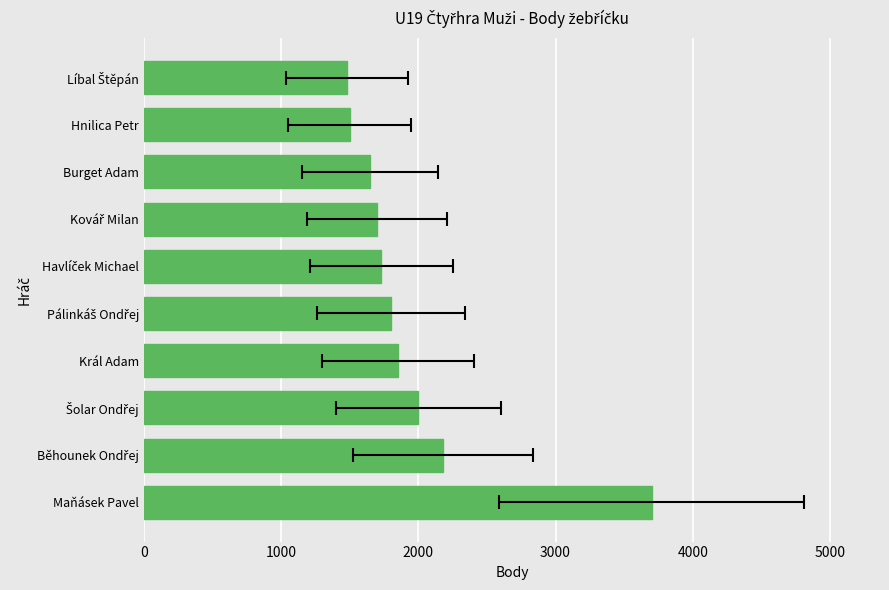

Which has a higher value, Šolar Ondřej or Burget Adam?

Šolar Ondřej